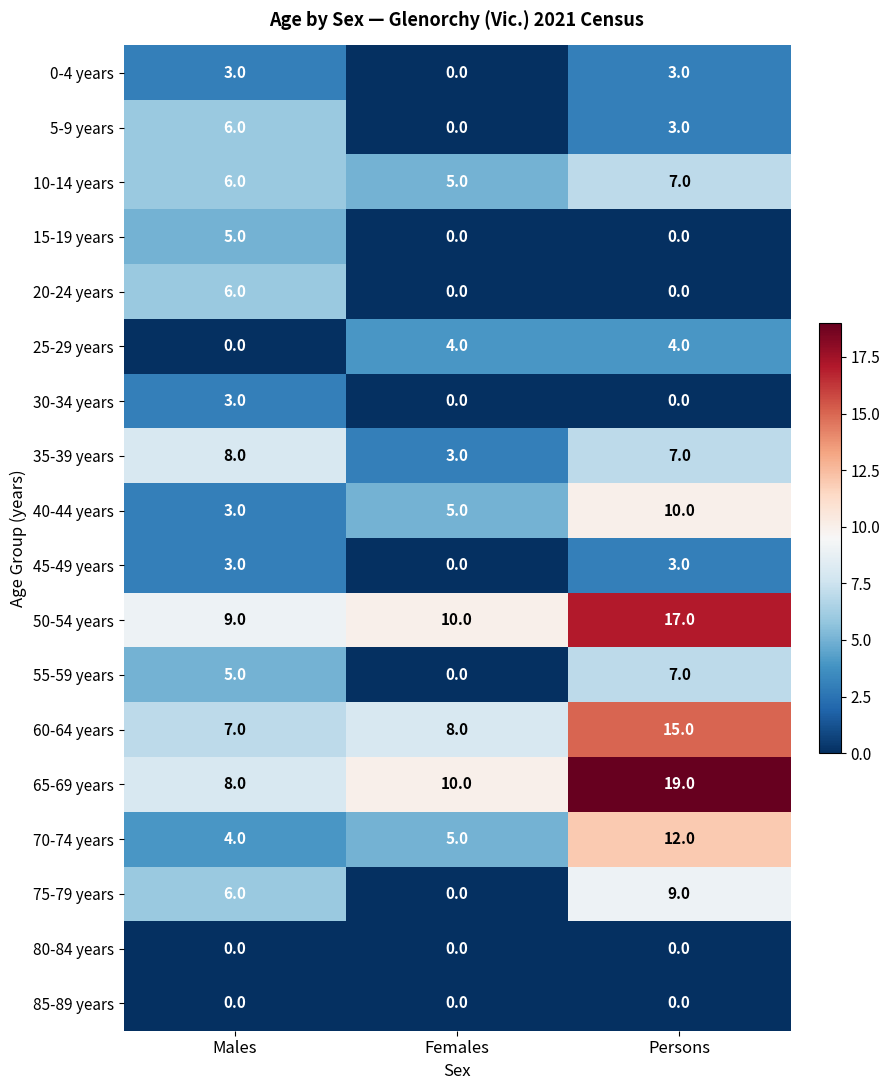

How many categories are shown in the chart?

3